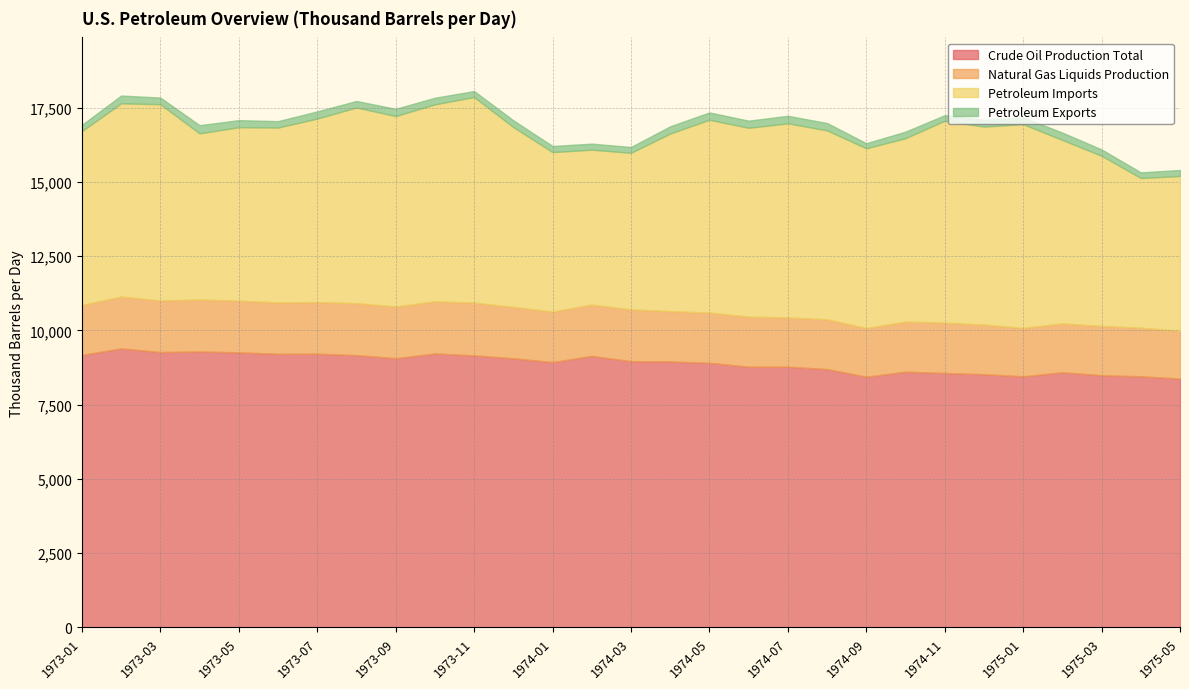

List the series in order of their overall mean, highest first.

Crude Oil Production Total, Petroleum Imports, Natural Gas Liquids Production, Petroleum Exports